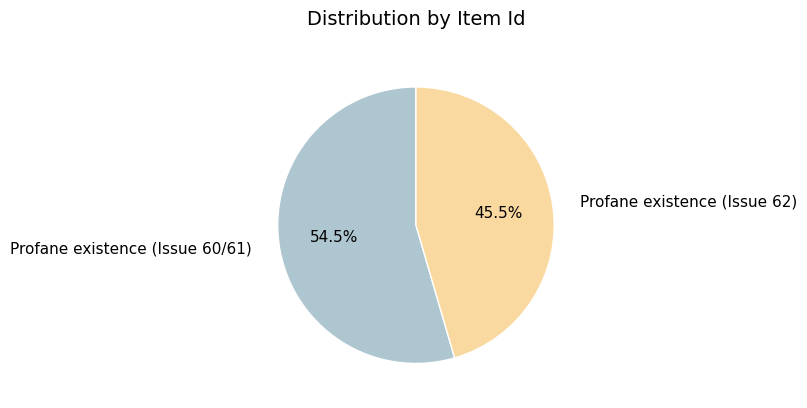

Is there any slice that represents more than half of the pie?

Yes